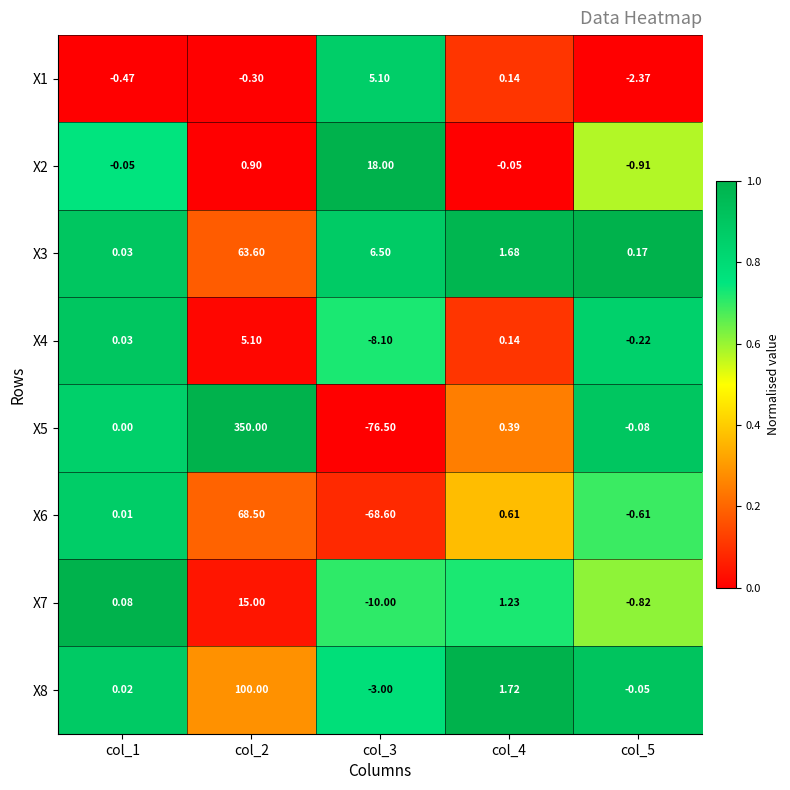

Is the value of X4 at col_4 greater than the value of X6 at col_2?

No